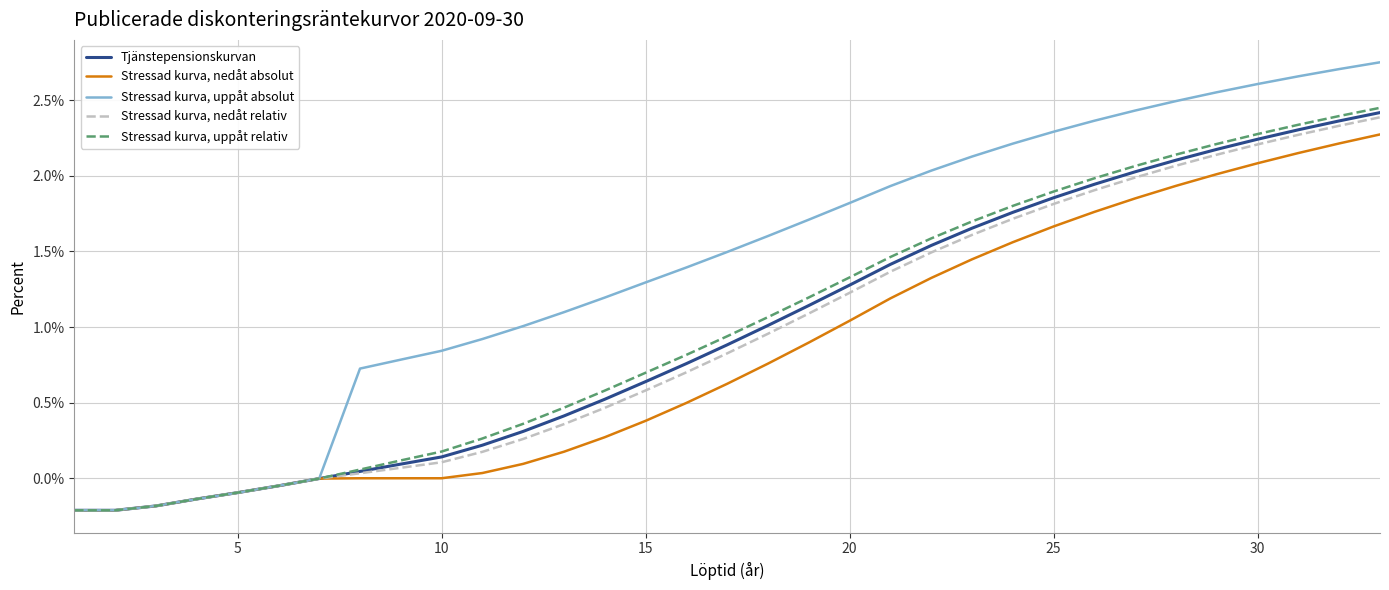

What are all the series names shown in the legend?

Tjänstepensionskurvan, Stressad kurva, nedåt absolut, Stressad kurva, uppåt absolut, Stressad kurva, nedåt relativ, Stressad kurva, uppåt relativ